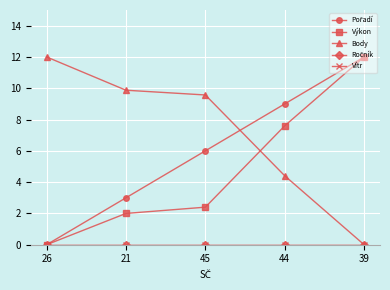

Which series has the widest spread of values?

Pořadí